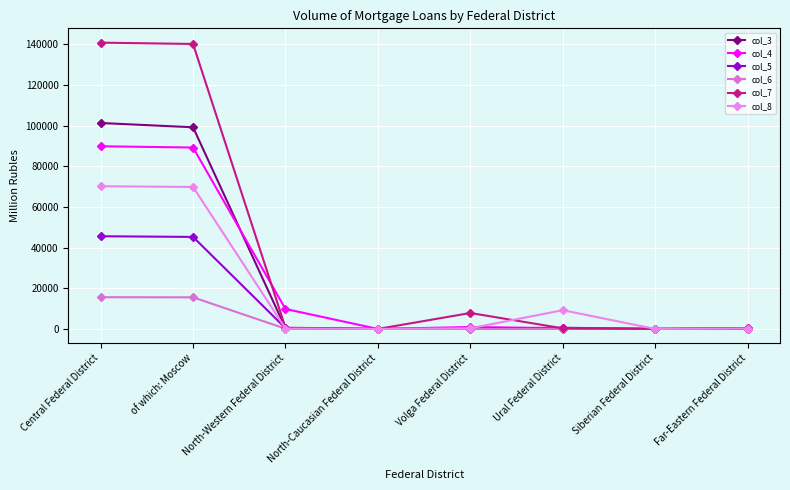

What is the difference between the highest and lowest values at North-Caucasian Federal District?

5